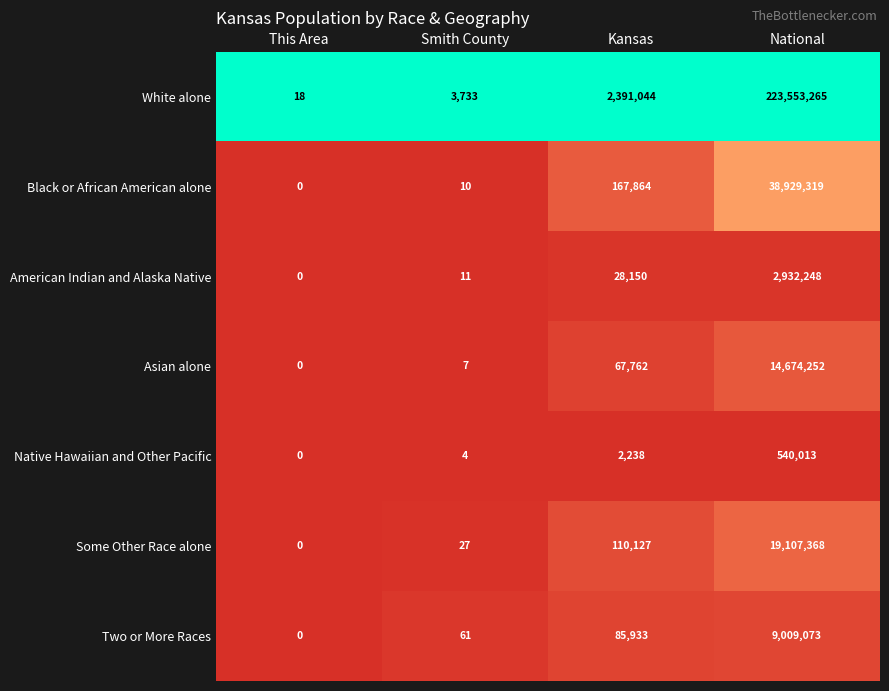

The Black or African American alone series shows 167864 at Kansas. True or false?

True